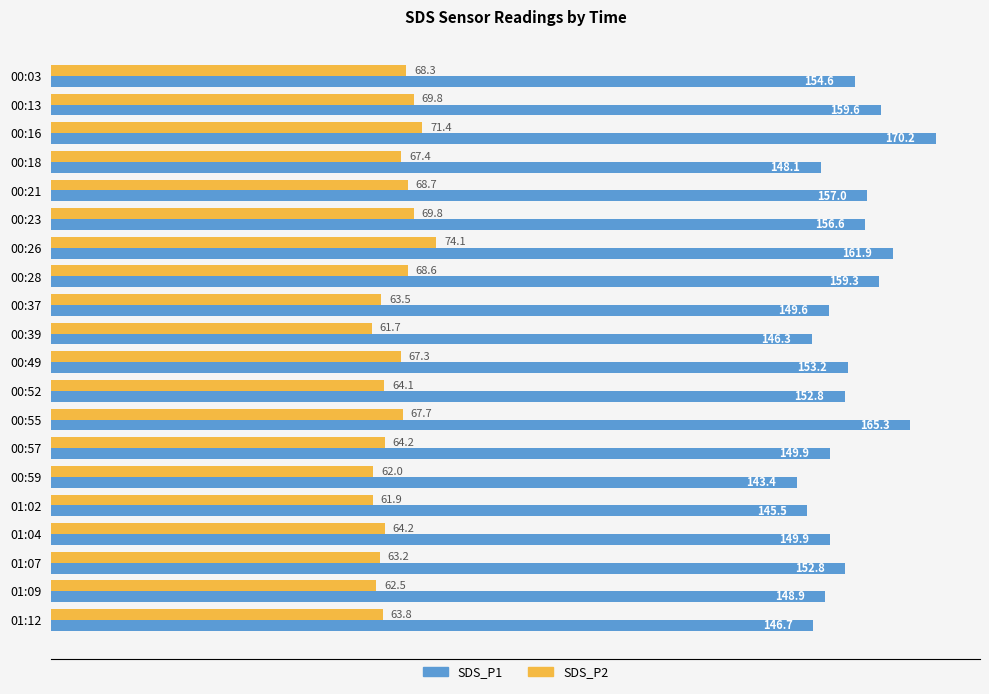

Rank the series at 00:23 from lowest to highest value.

SDS_P2, SDS_P1